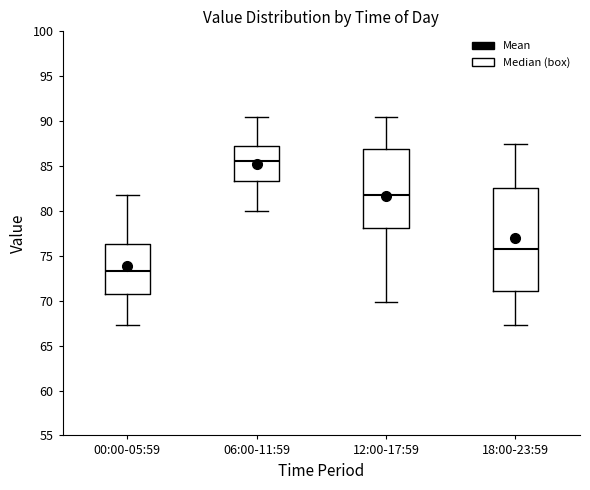

Which box is the tallest, from its lower edge to its upper edge?

18:00-23:59